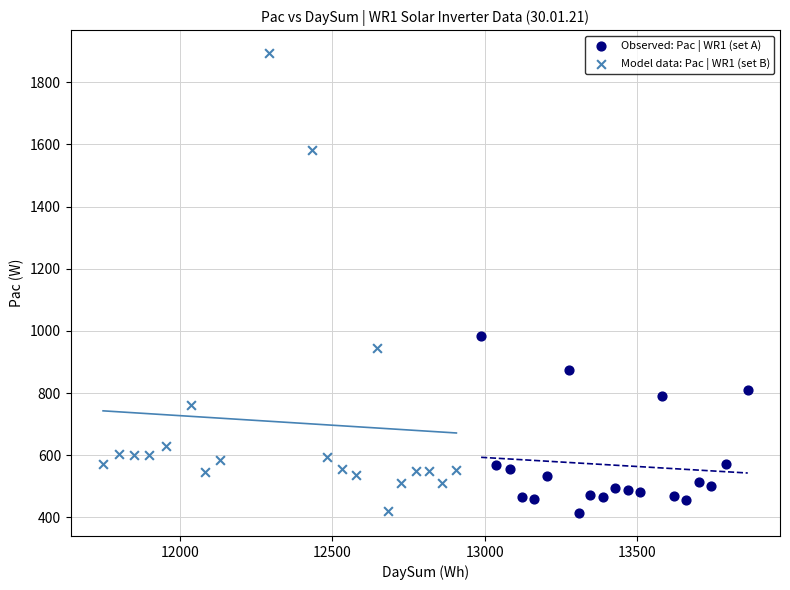

Which series has the largest Y range (max minus min)?

Model data: Pac | WR1 (set B)